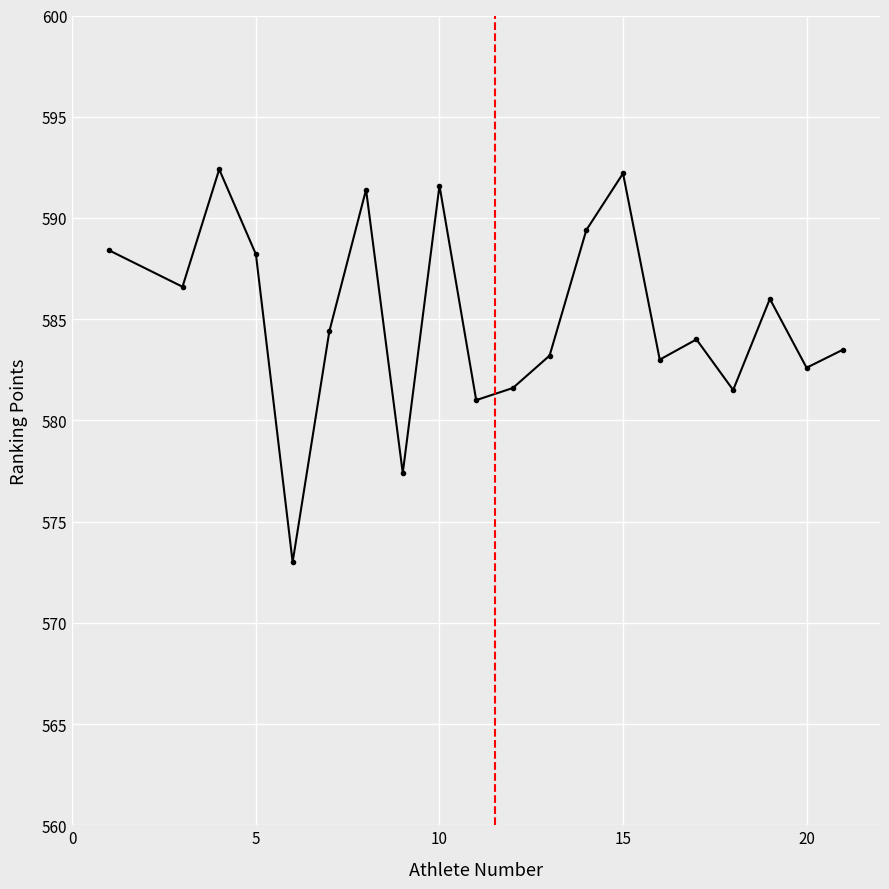

How many lines are shown in the chart?

1